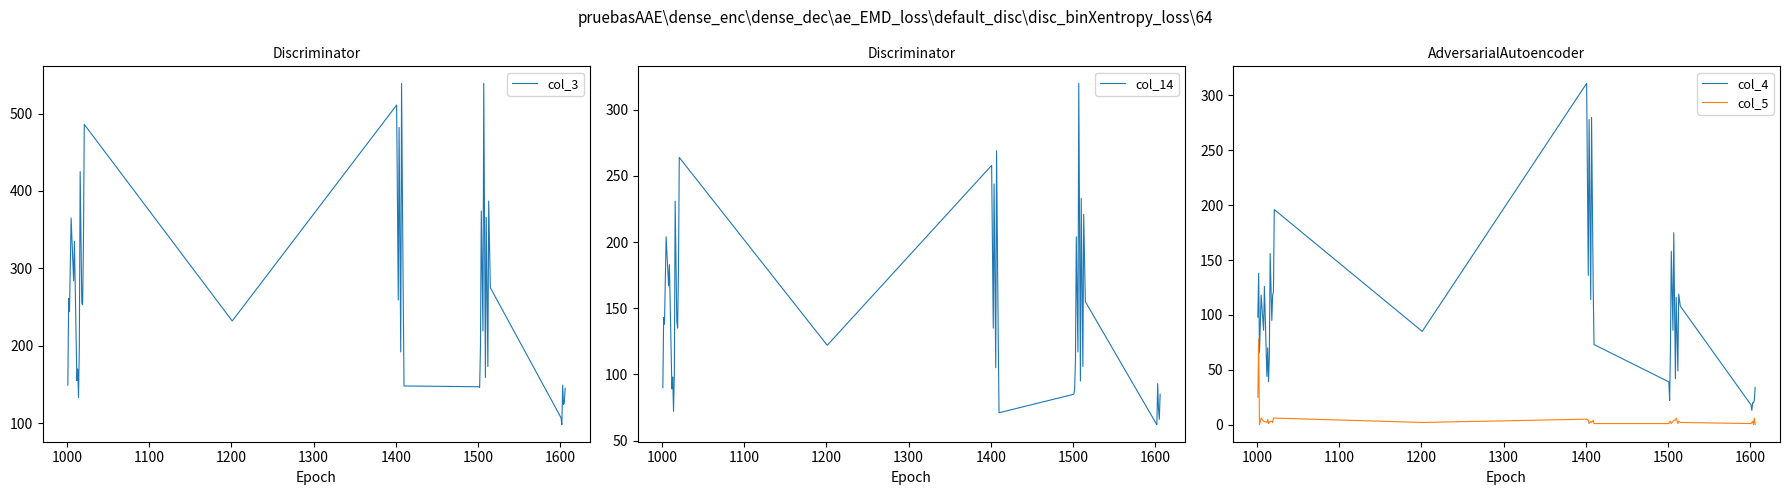

True or false: col_5 and col_4 cross at least once.

False